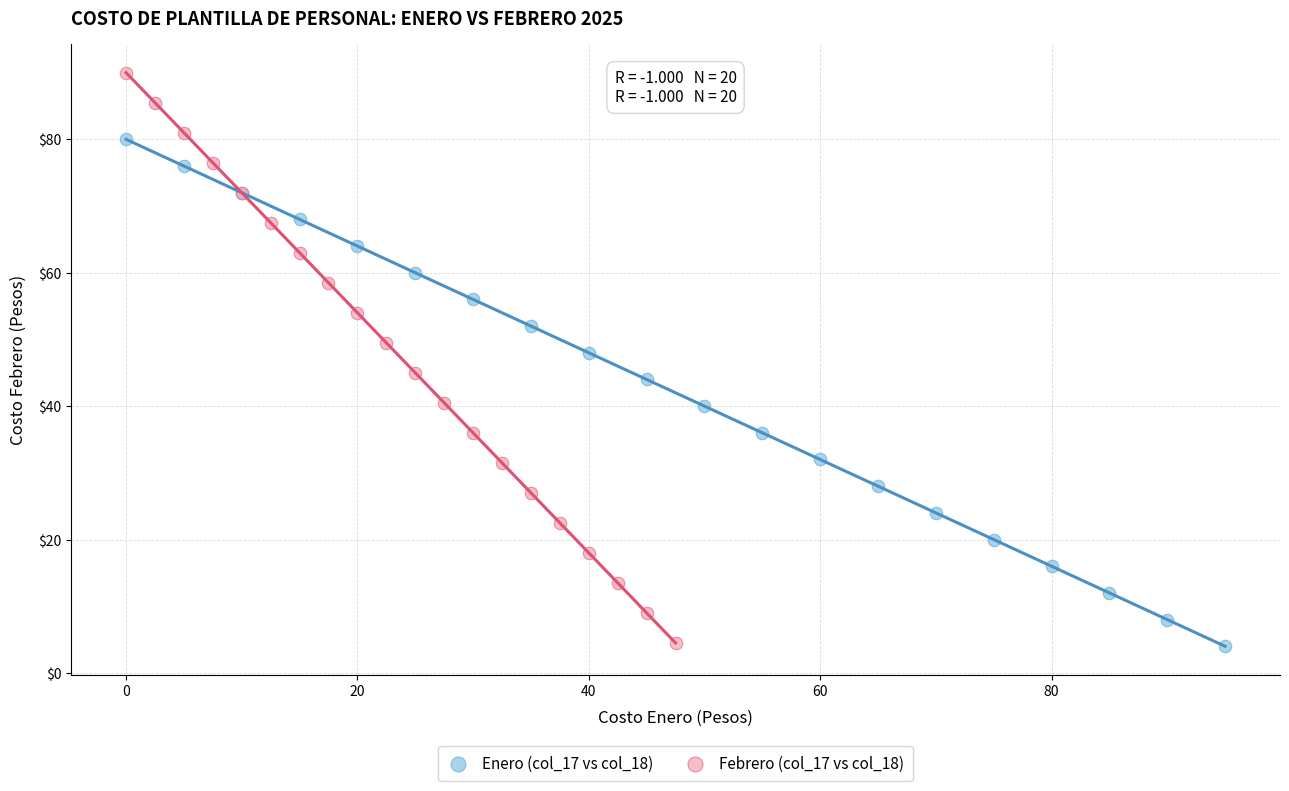

Which series has the widest spread of Y values?

Febrero (col_17 vs col_18)